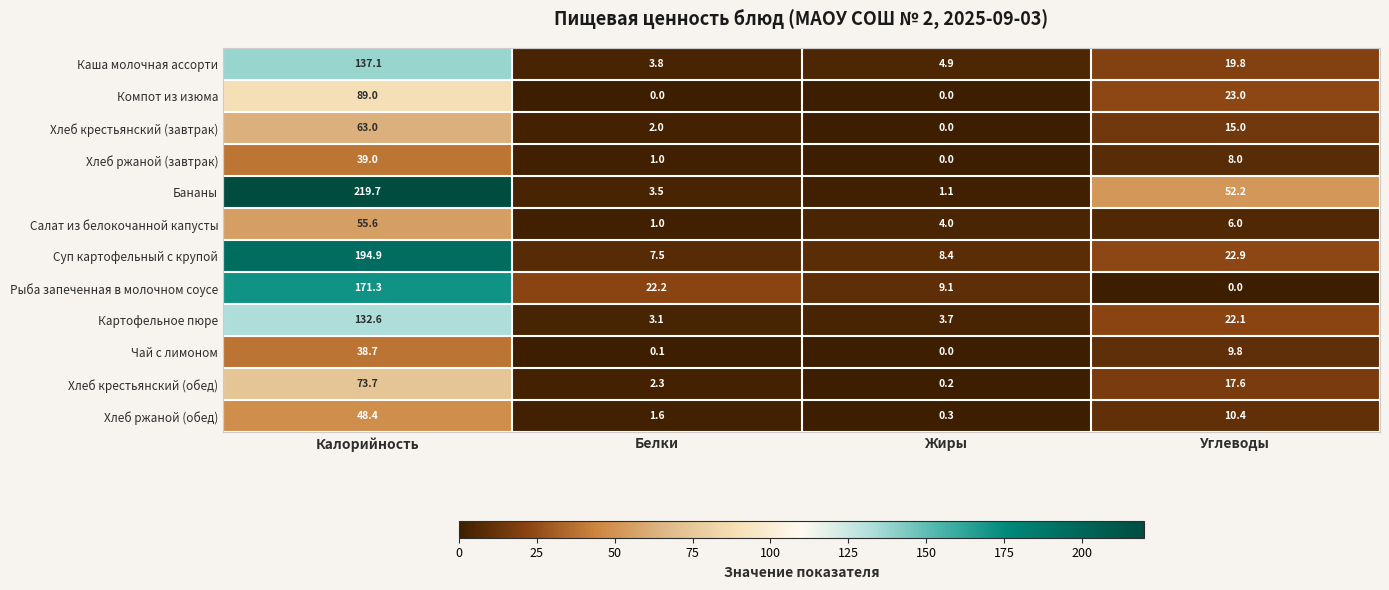

The Салат из белокочанной капусты series shows 6.0 at Углеводы. True or false?

True